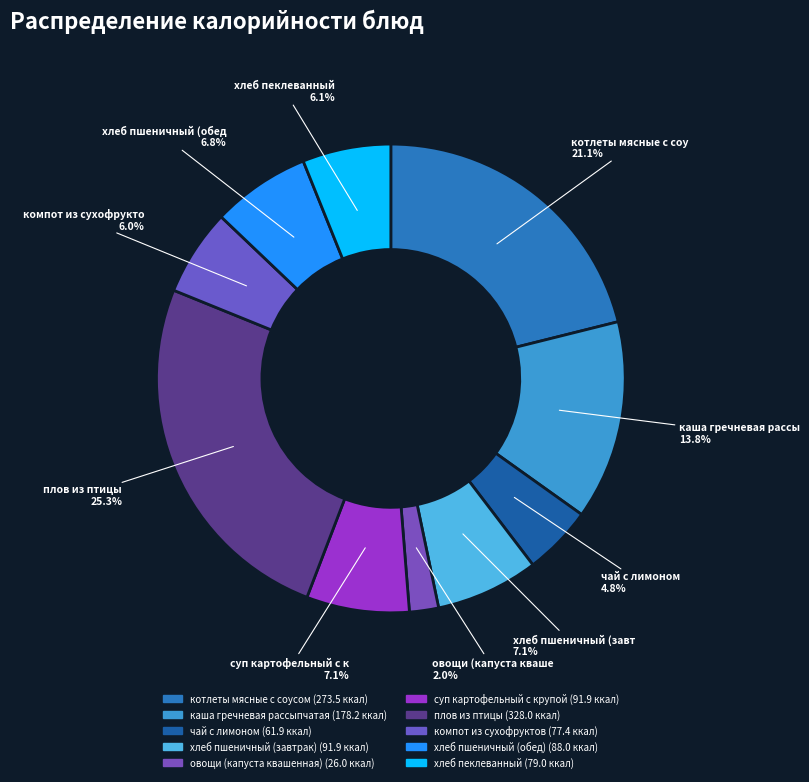

Does плов из птицы represent more than half of the total?

No